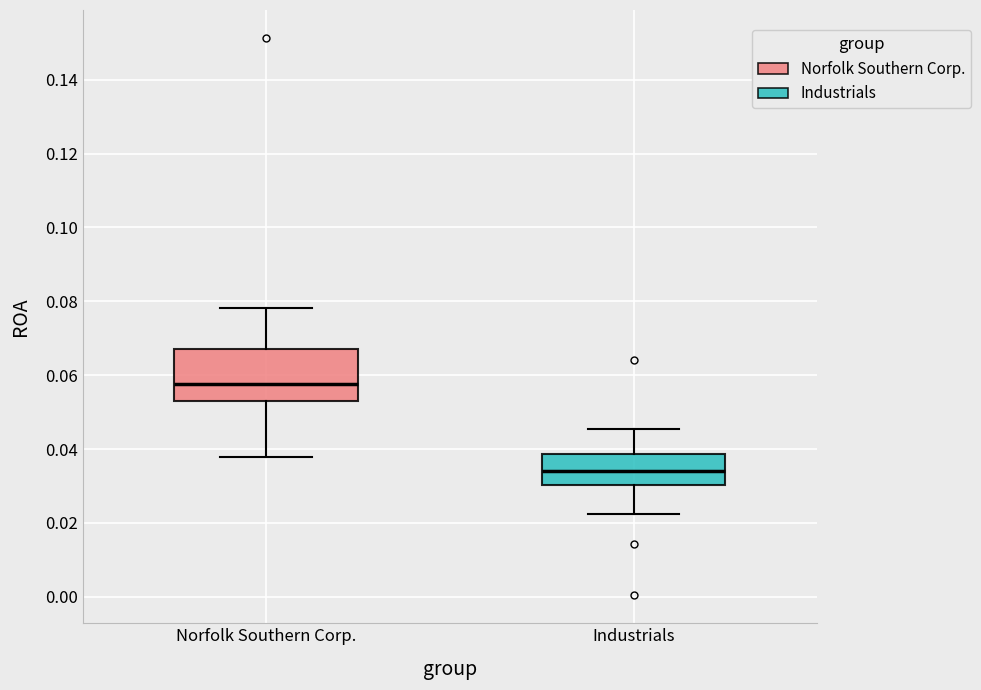

Which box's median line is the lowest?

Industrials